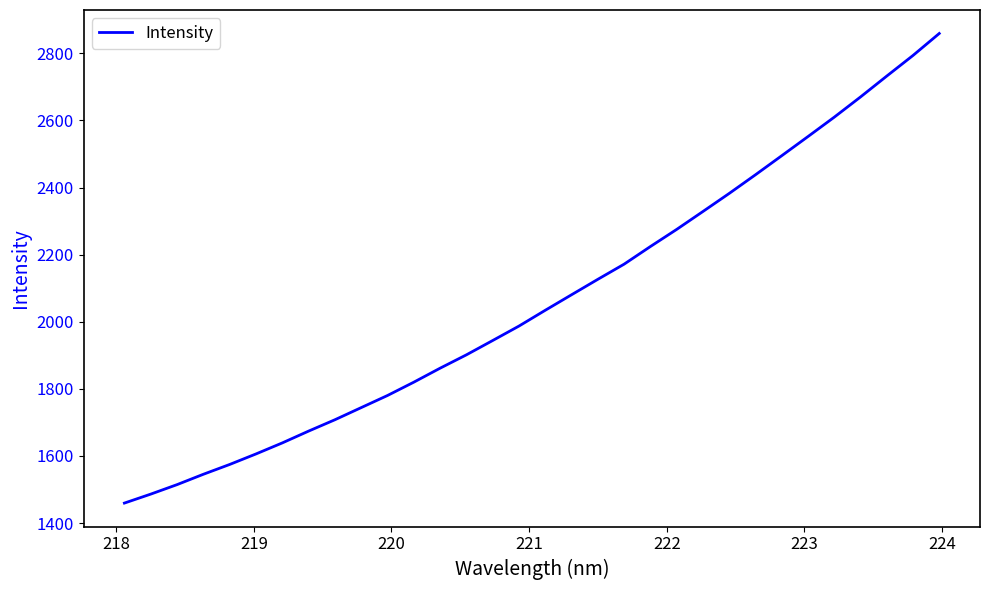

What is the maximum value shown in the chart?

2859.3